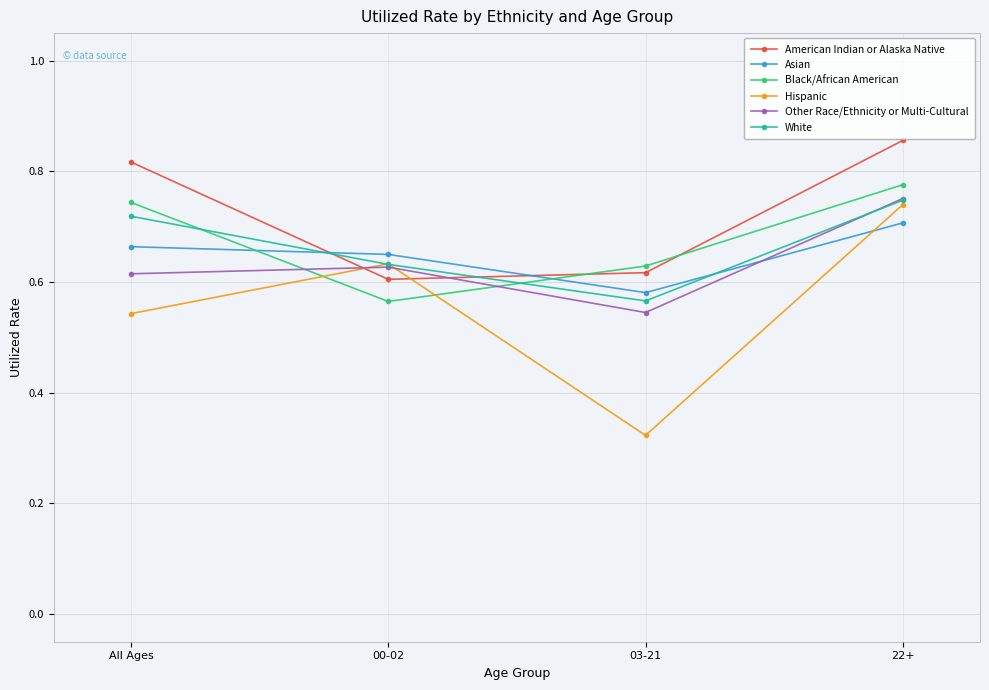

Does the chart display data point markers on the line(s)?

Yes